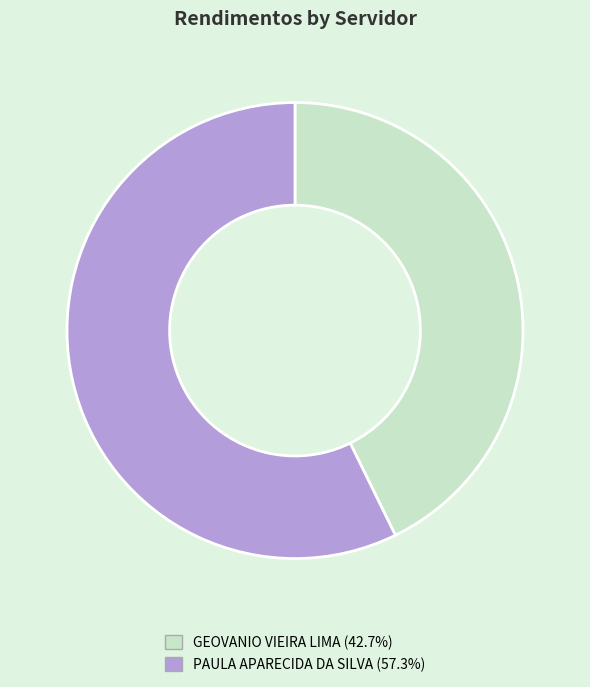

Which slice is the smallest?

GEOVANIO VIEIRA LIMA